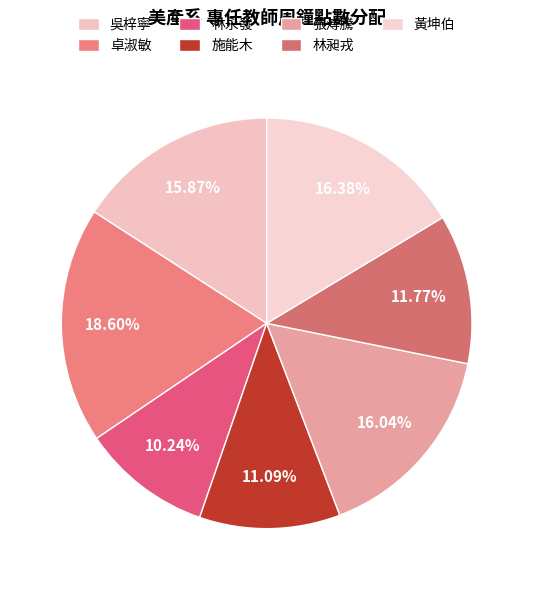

What is the largest slice in the pie chart?

卓淑敏